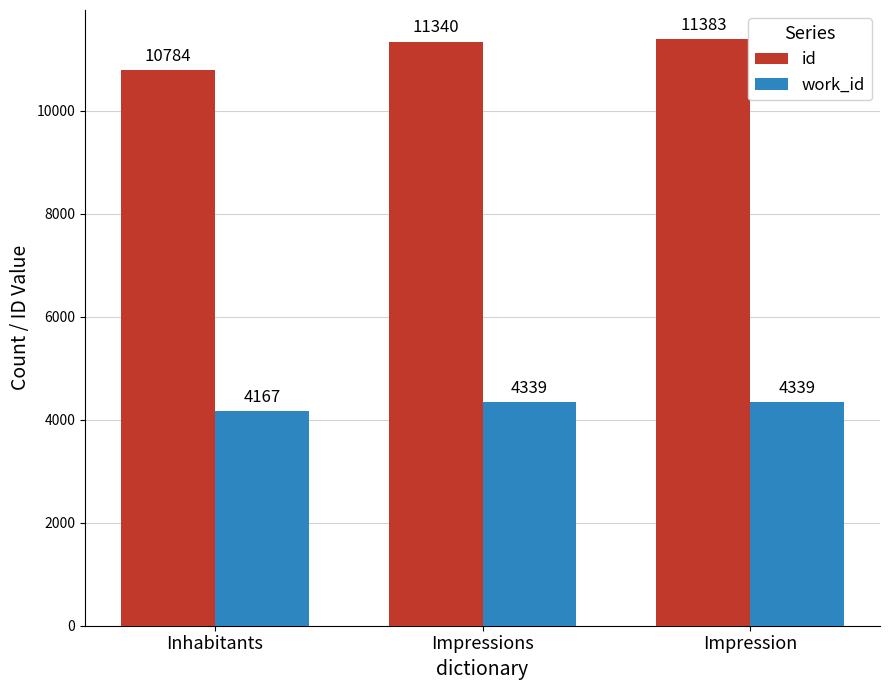

What is the spread (max minus min) of values at Inhabitants?

6617